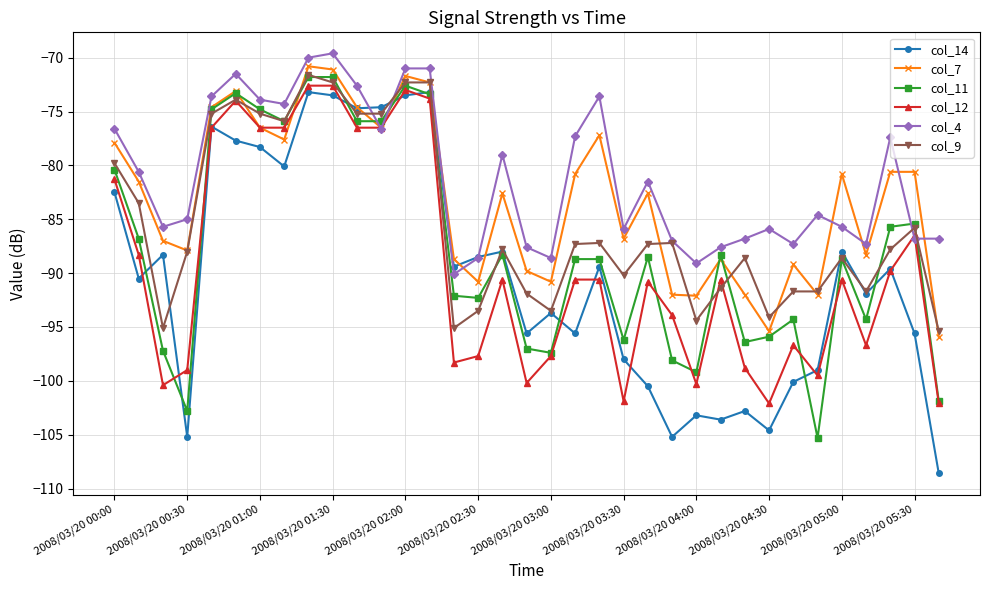

What is the value of the col_11 point at the 35th from the left?

-101.9